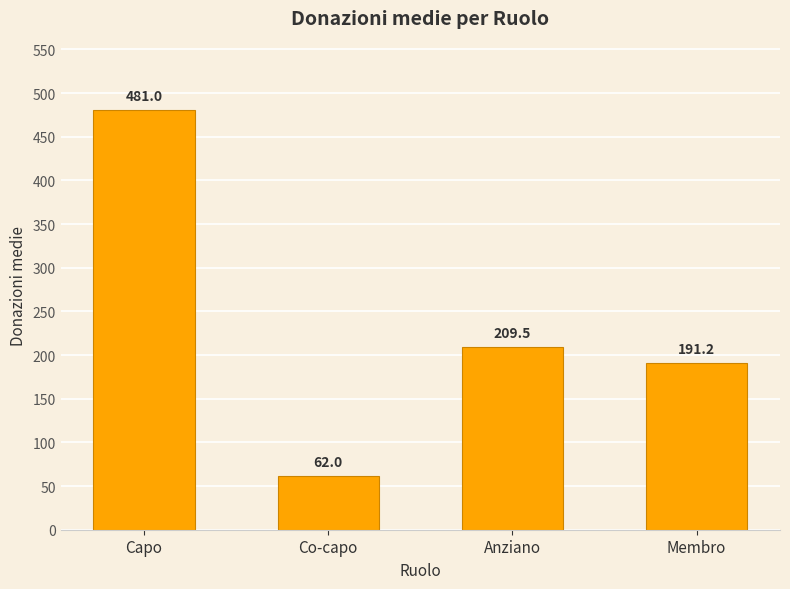

How many distinct data groups are displayed?

1